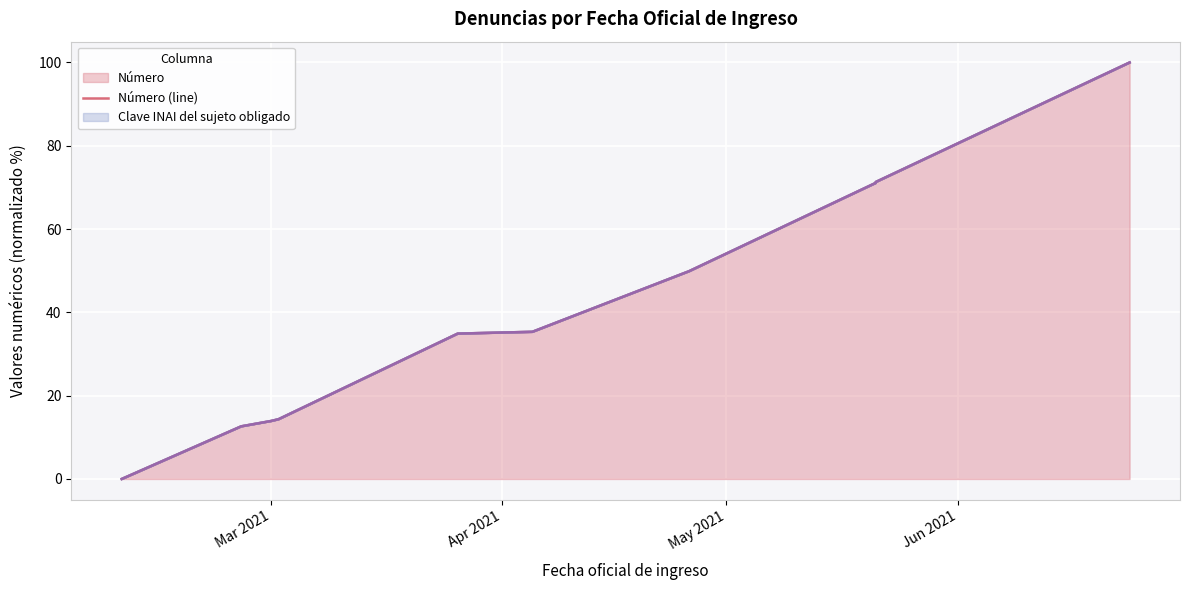

What is the value of the Clave del sujeto obligado (line) point at the 10th from the left?

100.0